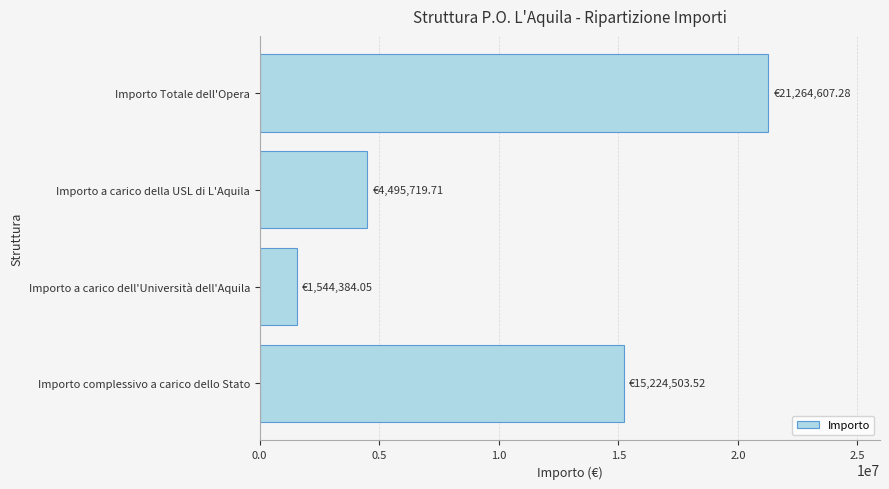

Rank the categories by value from lowest to highest.

Importo a carico dell'Università dell'Aquila, Importo a carico della USL di L'Aquila, Importo complessivo a carico dello Stato, Importo Totale dell'Opera